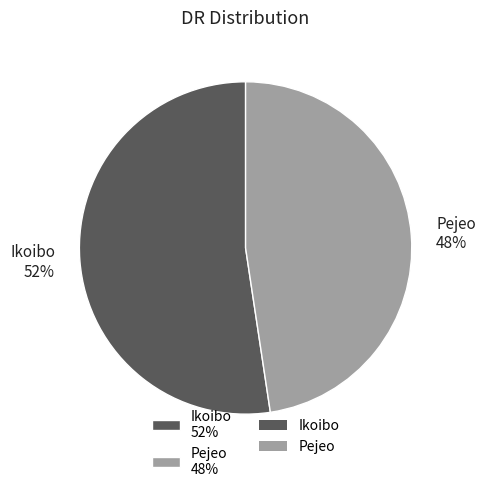

What percentage is the Ikoibo slice, to the nearest percent?

52%